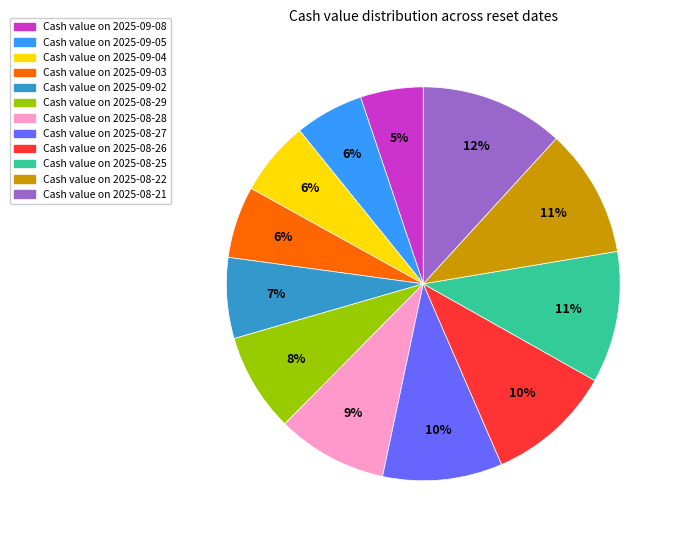

To the nearest percent, what is the average slice percentage?

8%